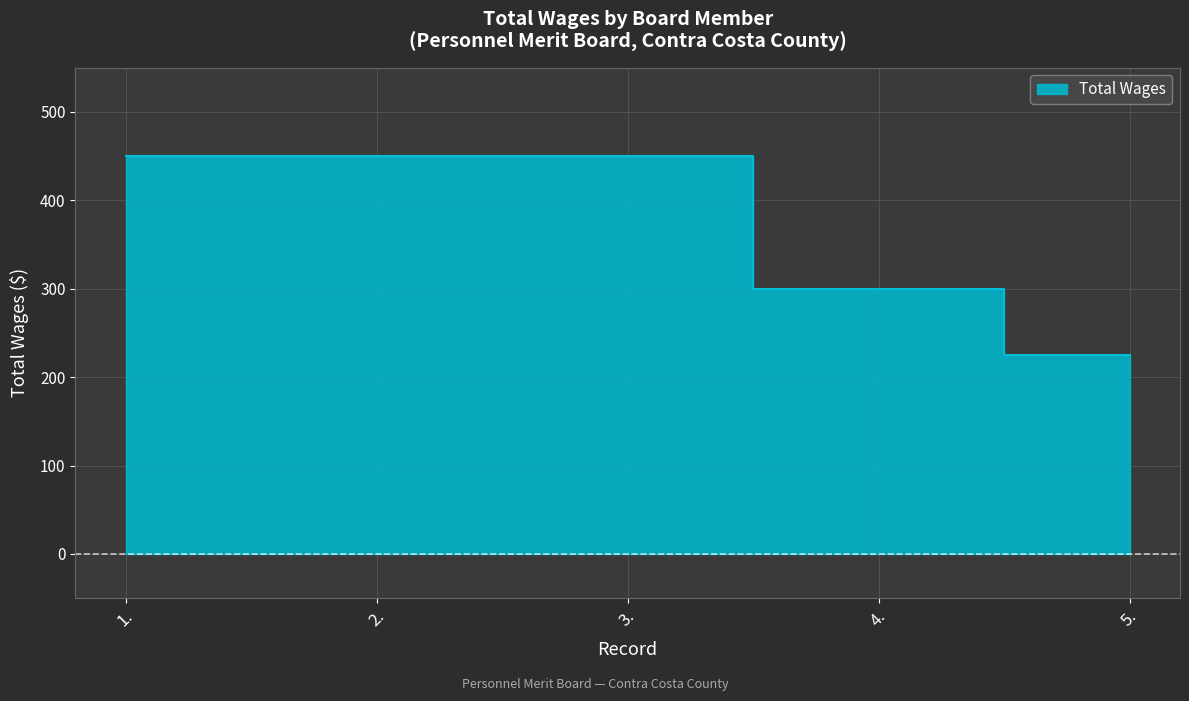

How many lines are shown in the chart?

1